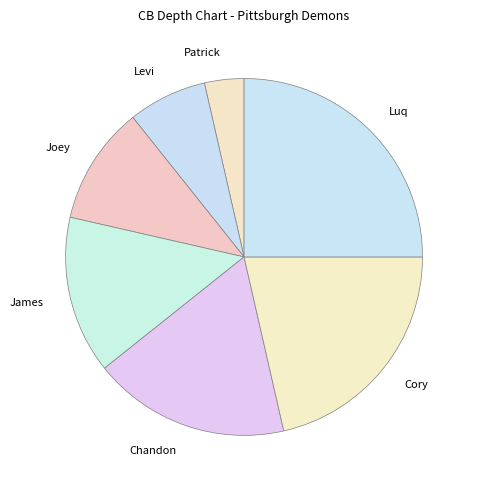

The Luq slice represents 19% of the pie. True or false?

False